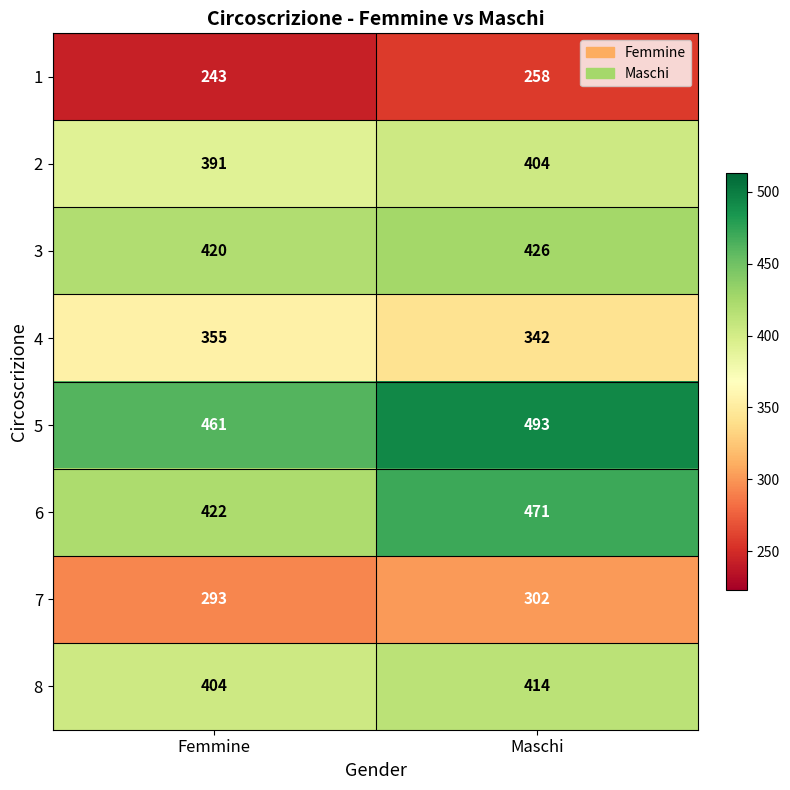

Which series has the largest total across all categories?

5